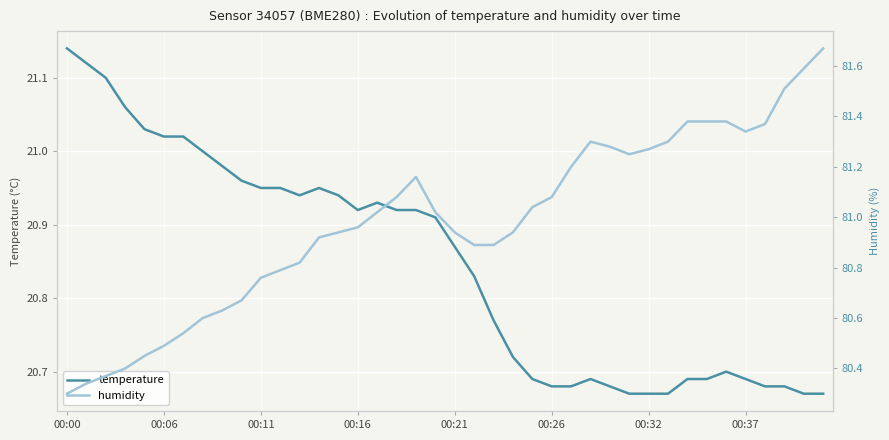

What is the total value across all series at 26?

101.9